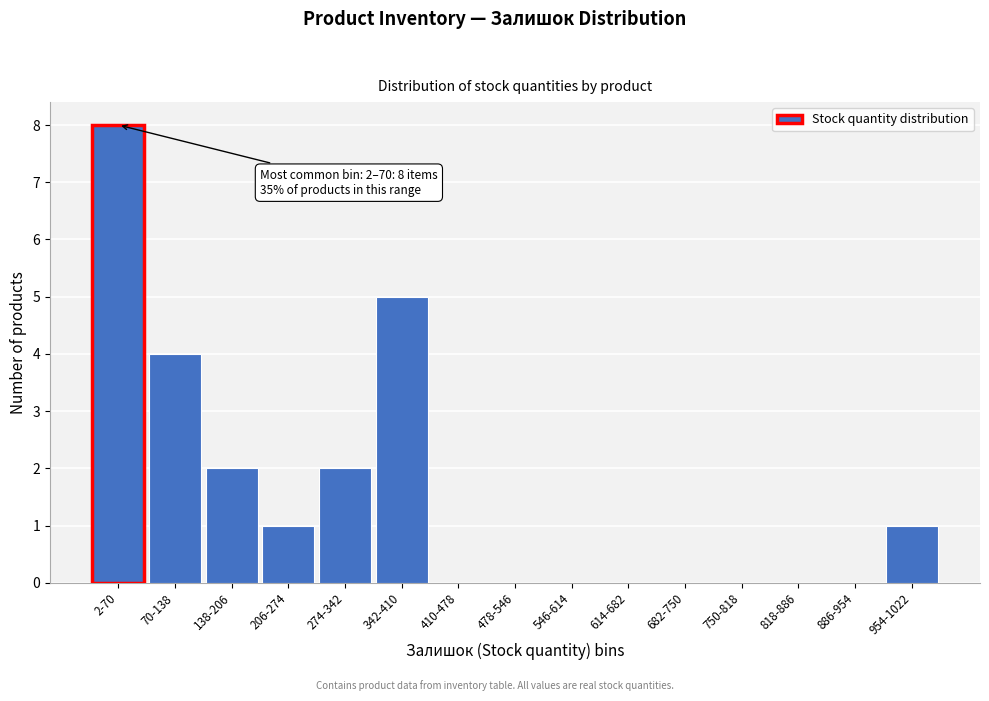

Reading left to right, extract all data points from this chart.

2-70=8	70-138=4	138-206=2	206-274=1	274-342=2	342-410=5	410-478=0	478-546=0	546-614=0	614-682=0	682-750=0	750-818=0	818-886=0	886-954=0	954-1022=1